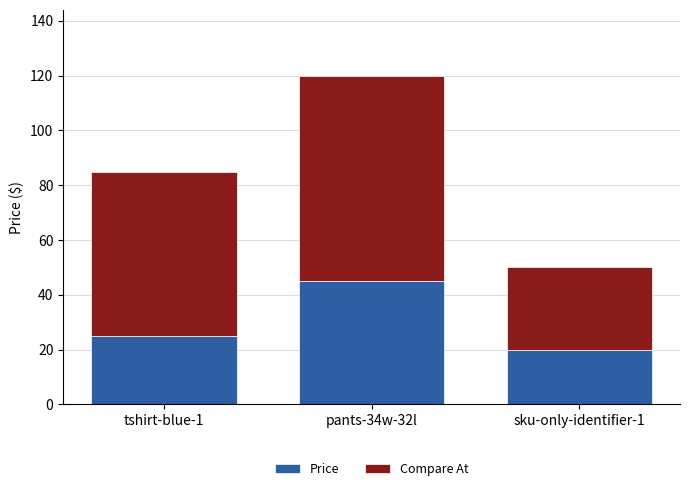

At which category is the sum across all series the highest?

pants-34w-32l